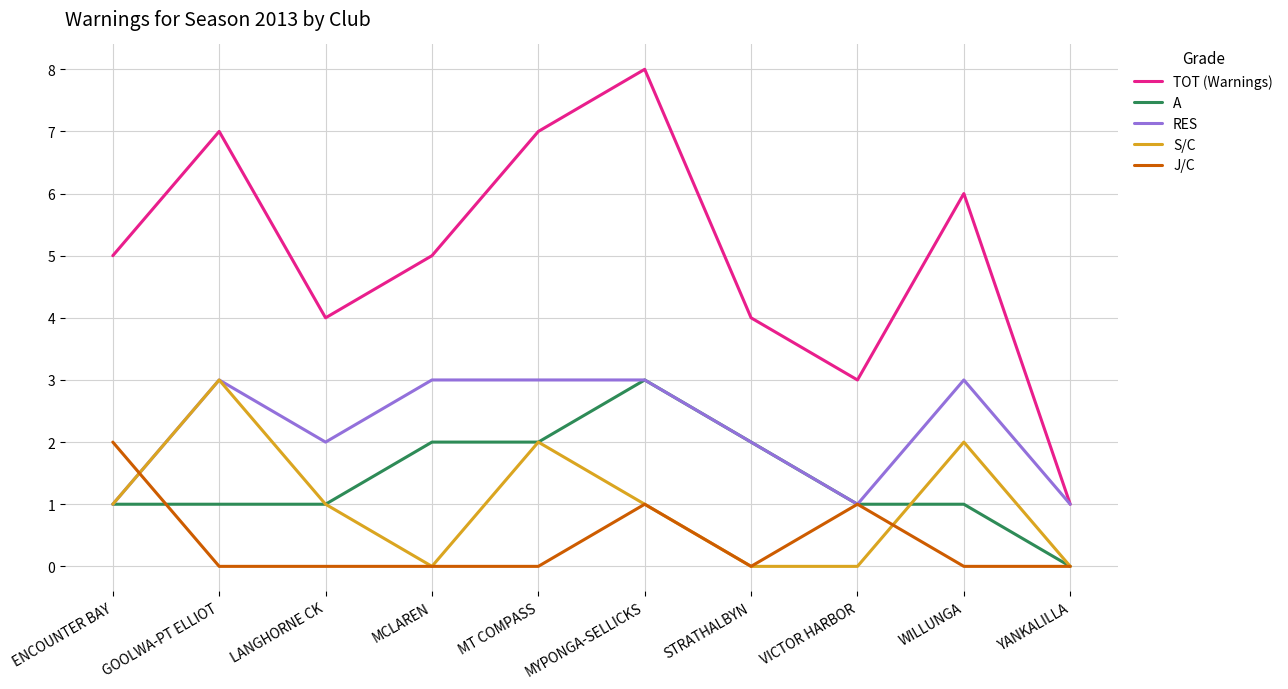

Reading right to left, list all the values displayed in this chart.

TOT (Warnings): YANKALILLA=1	WILLUNGA=6	VICTOR HARBOR=3	STRATHALBYN=4	MYPONGA-SELLICKS=8	MT COMPASS=7	MCLAREN=5	LANGHORNE CK=4	GOOLWA-PT ELLIOT=7	ENCOUNTER BAY=5
A: YANKALILLA=0	WILLUNGA=1	VICTOR HARBOR=1	STRATHALBYN=2	MYPONGA-SELLICKS=3	MT COMPASS=2	MCLAREN=2	LANGHORNE CK=1	GOOLWA-PT ELLIOT=1	ENCOUNTER BAY=1
RES: YANKALILLA=1	WILLUNGA=3	VICTOR HARBOR=1	STRATHALBYN=2	MYPONGA-SELLICKS=3	MT COMPASS=3	MCLAREN=3	LANGHORNE CK=2	GOOLWA-PT ELLIOT=3	ENCOUNTER BAY=1
S/C: YANKALILLA=0	WILLUNGA=2	VICTOR HARBOR=0	STRATHALBYN=0	MYPONGA-SELLICKS=1	MT COMPASS=2	MCLAREN=0	LANGHORNE CK=1	GOOLWA-PT ELLIOT=3	ENCOUNTER BAY=1
J/C: YANKALILLA=0	WILLUNGA=0	VICTOR HARBOR=1	STRATHALBYN=0	MYPONGA-SELLICKS=1	MT COMPASS=0	MCLAREN=0	LANGHORNE CK=0	GOOLWA-PT ELLIOT=0	ENCOUNTER BAY=2